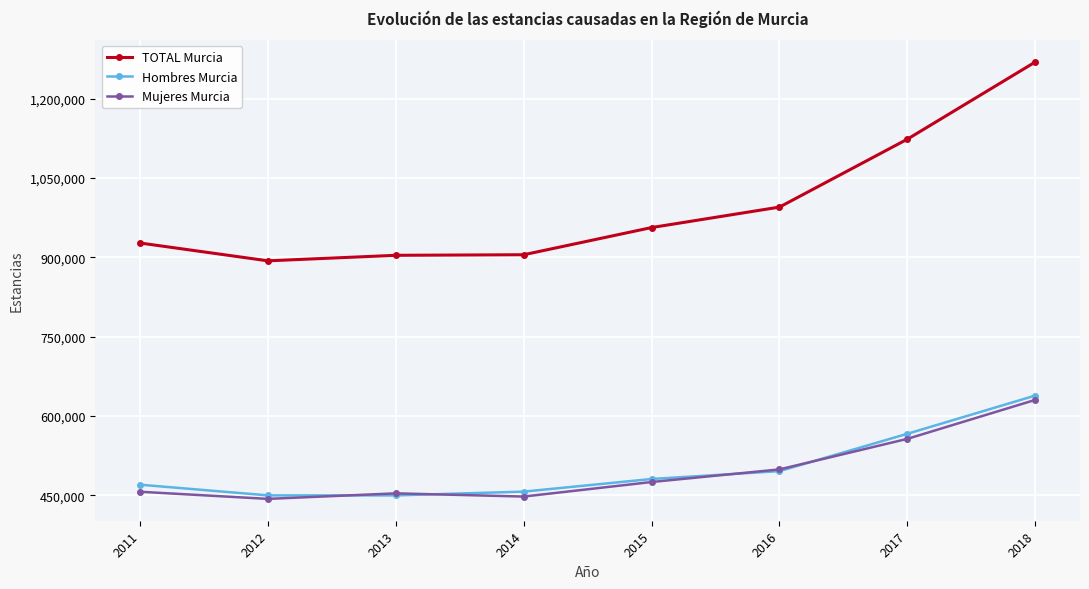

True or false: TOTAL Murcia and Hombres Murcia intersect in this chart.

False